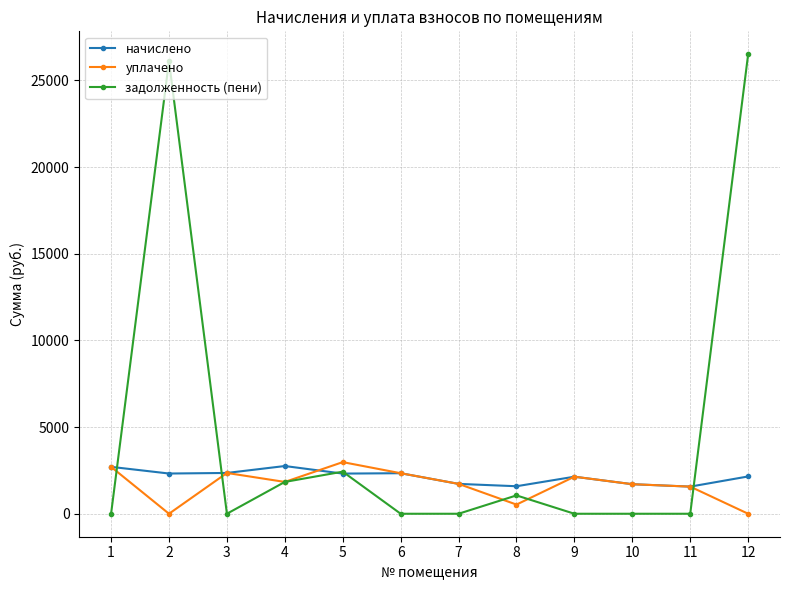

The value of задолженность (пени) at 12 is 26507.1. True or false?

True